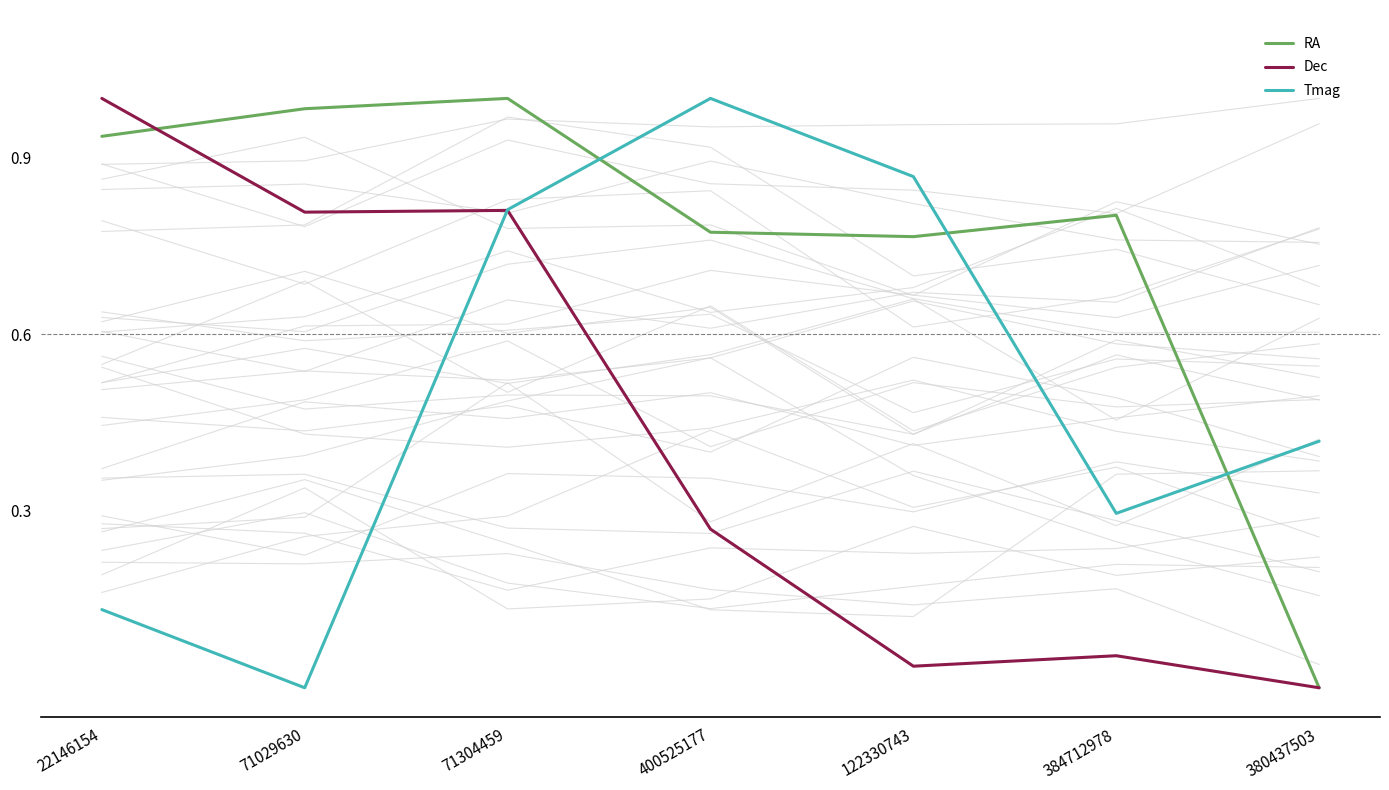

Between which two adjacent categories do RA and Tmag first intersect?

71304459 and 400525177